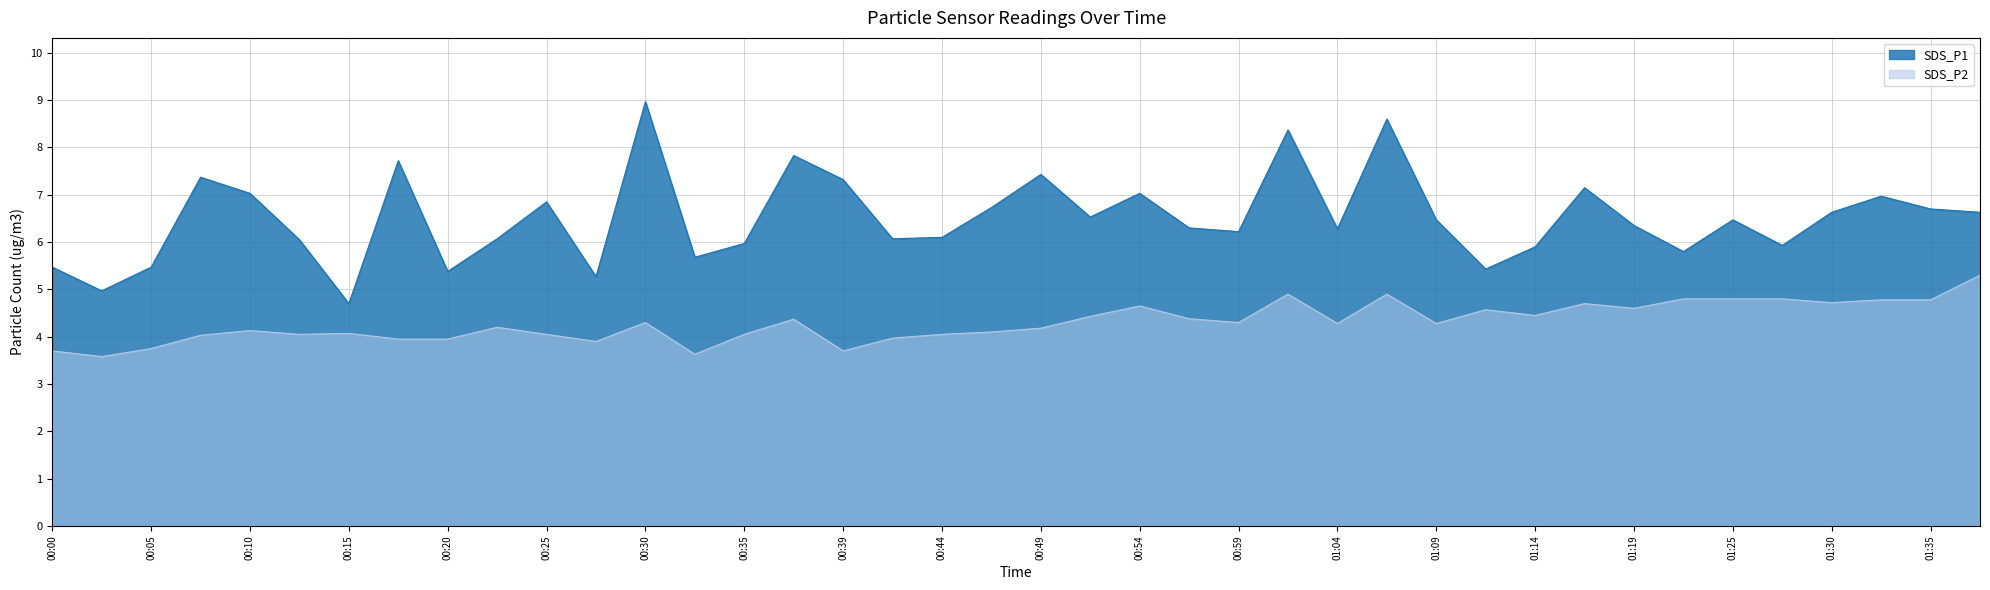

Reading left to right, what are all the values shown in this chart?

SDS_P1: 5.5	5.0	5.5	7.4	7.0	6.0	4.7	7.7	5.4	6.1	6.8	5.3	9.0	5.7	6.0	7.8	7.3	6.1	6.1	6.7	7.4	6.5	7.0	6.3	6.2	8.4	6.3	8.6	6.5	5.4	5.9	7.2	6.3	5.8	6.5	5.9	6.6	7.0	6.7	6.6
SDS_P2: 3.7	3.6	3.8	4.0	4.1	4.0	4.1	4.0	4.0	4.2	4.0	3.9	4.3	3.6	4.0	4.4	3.7	4.0	4.0	4.1	4.2	4.4	4.7	4.4	4.3	4.9	4.3	4.9	4.3	4.6	4.5	4.7	4.6	4.8	4.8	4.8	4.7	4.8	4.8	5.3